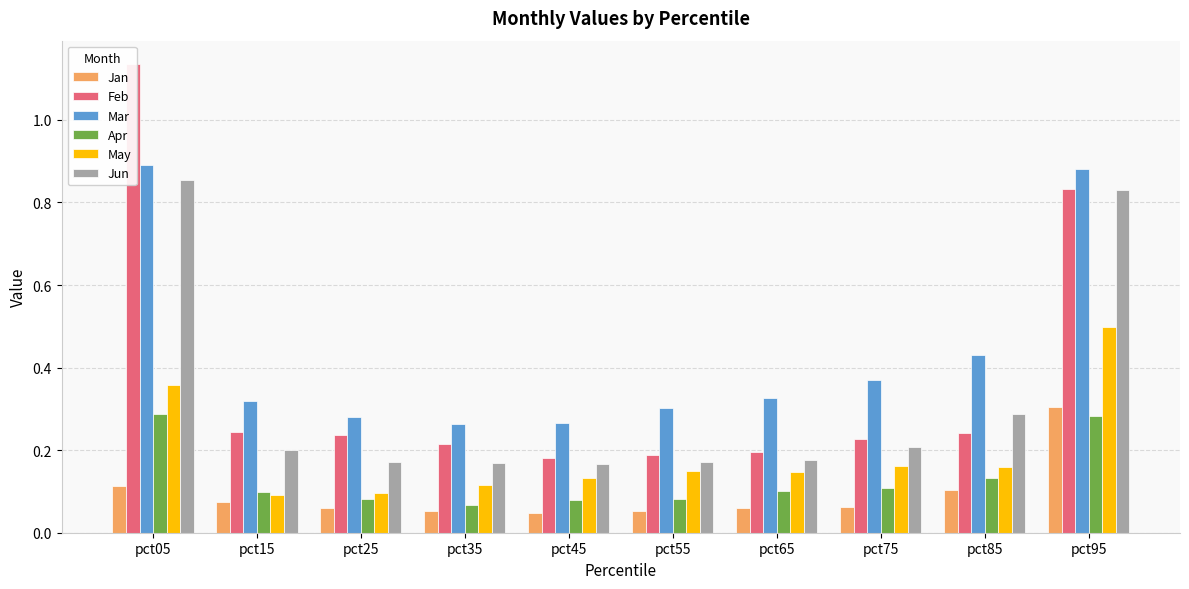

How many bars are there in each group?

6